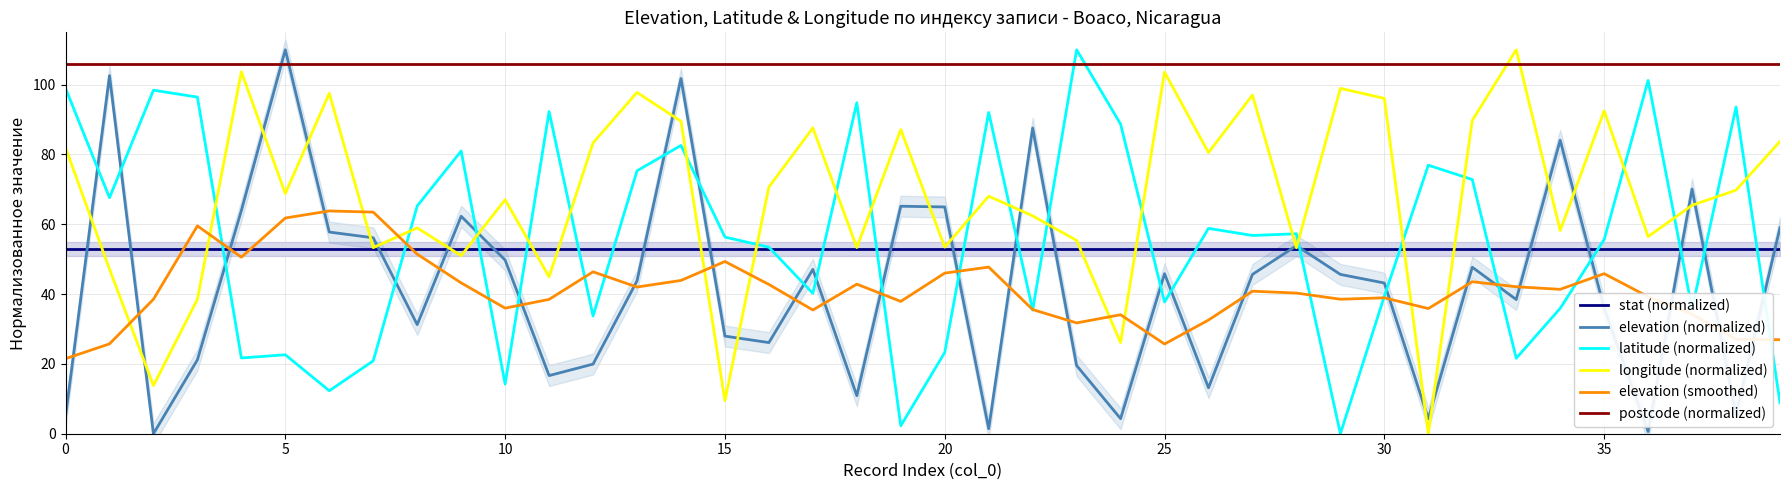

At which category is the sum across all series the highest?

14